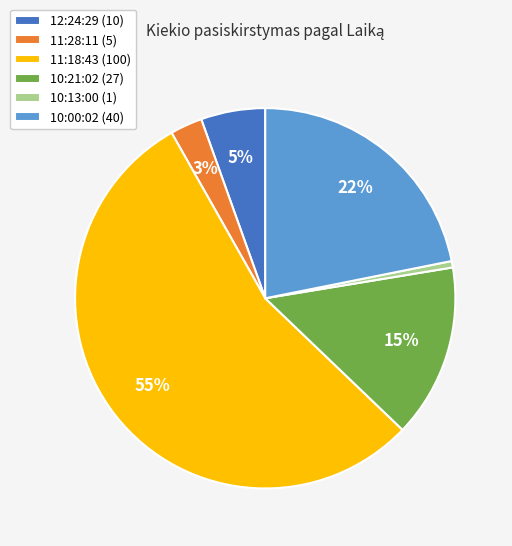

Combined, do 12:24:29 (10) and 10:00:02 (40) account for over 50%?

No